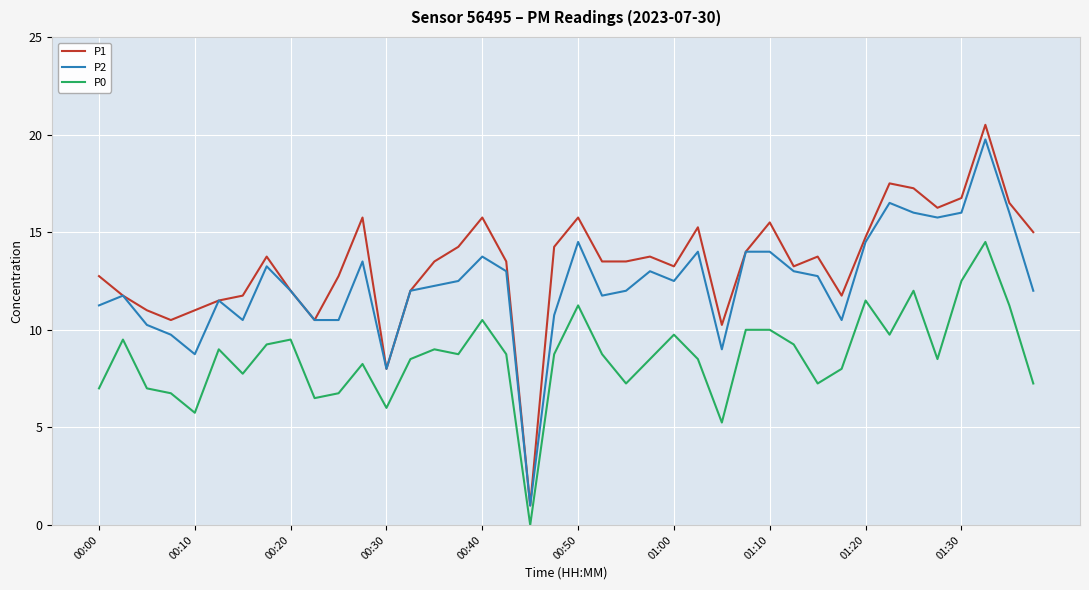

Rank the series by their average value, from lowest to highest.

P0, P2, P1